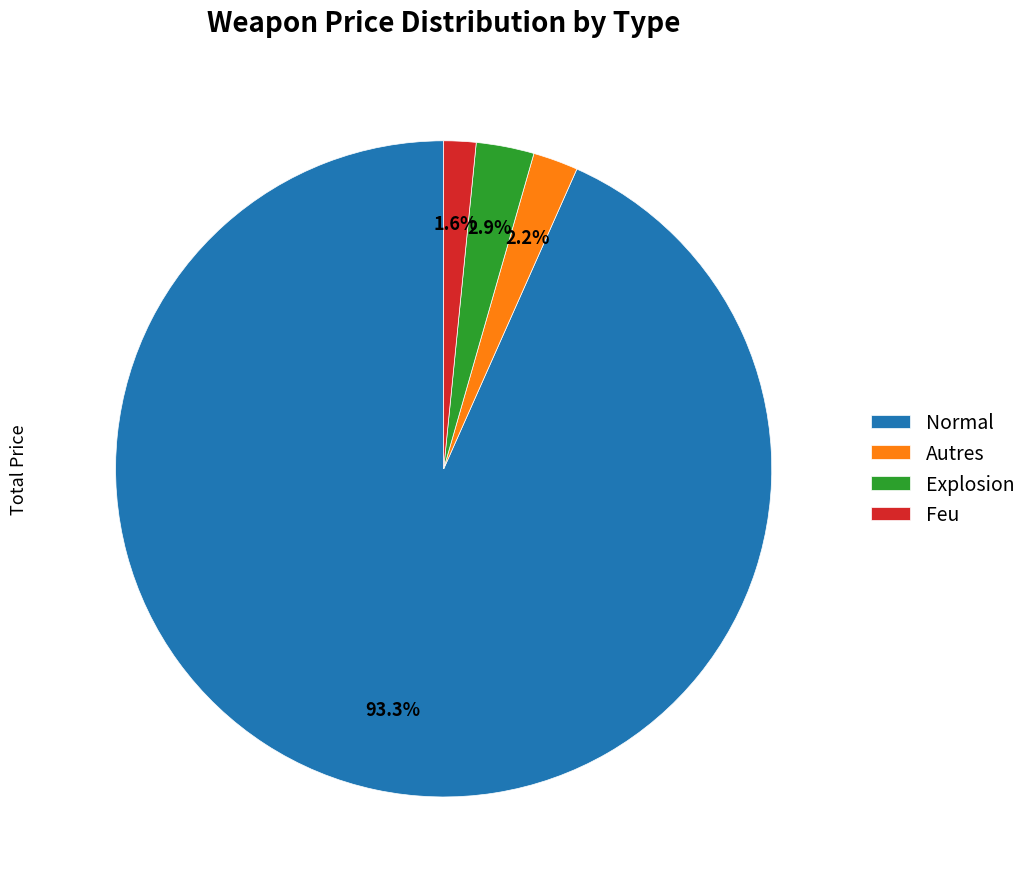

What is the smallest slice in the pie chart?

Feu